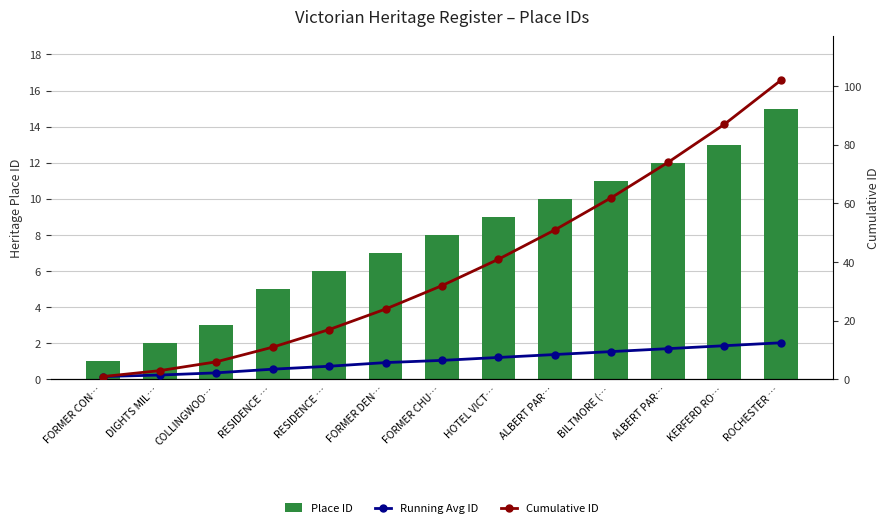

At how many categories does at least one series exceed 71?

3